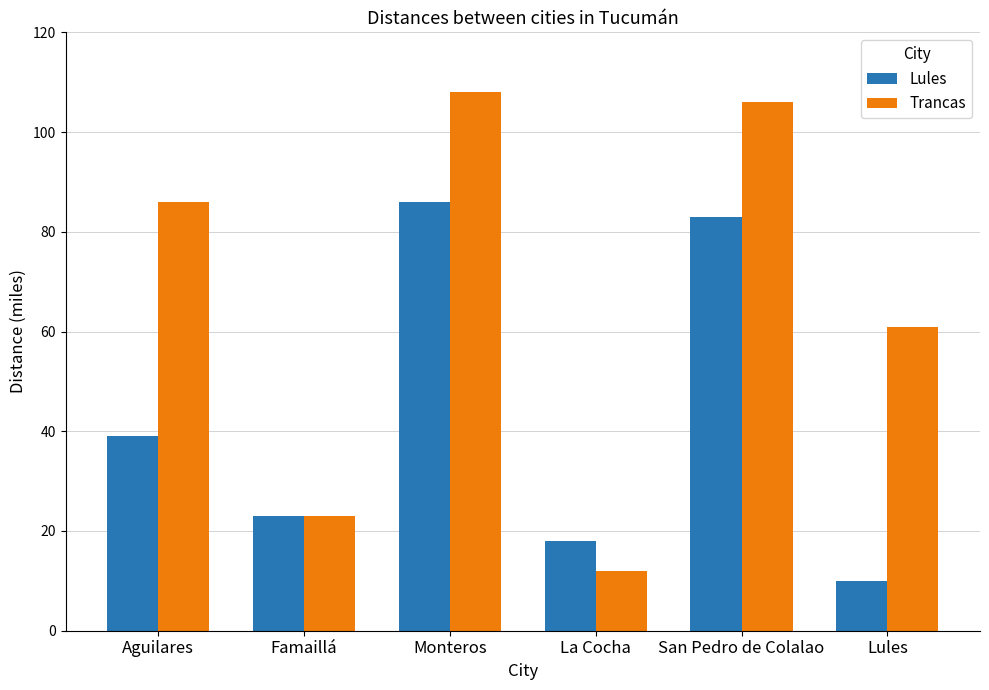

What is the lowest value of the Lules series?

10